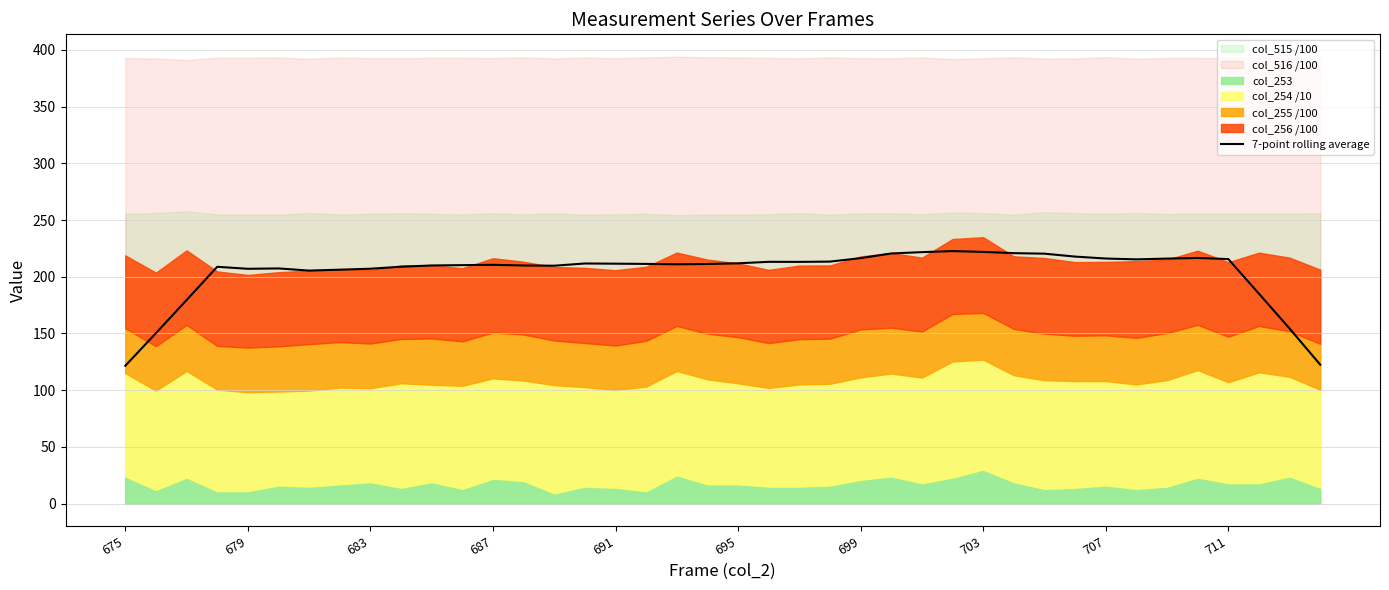

What is the difference between the values at 25 and 13?

10.6